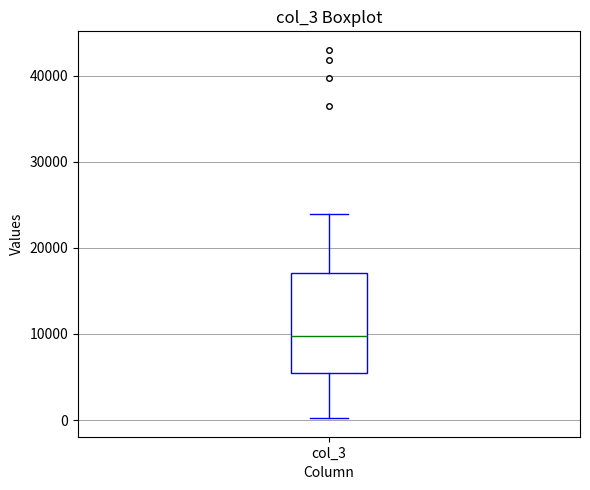

Where does the median line of the box for col_3 sit on the y-axis? The values are not printed on the chart, so give them approximately, as read against the axis.

10000